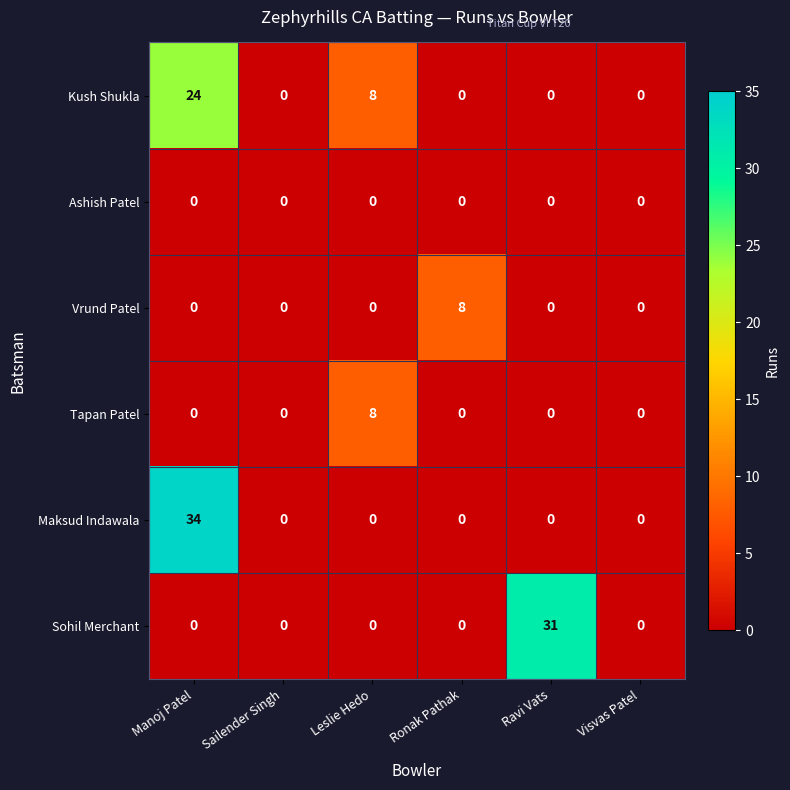

How many Vrund Patel values are between 0 and 1?

5